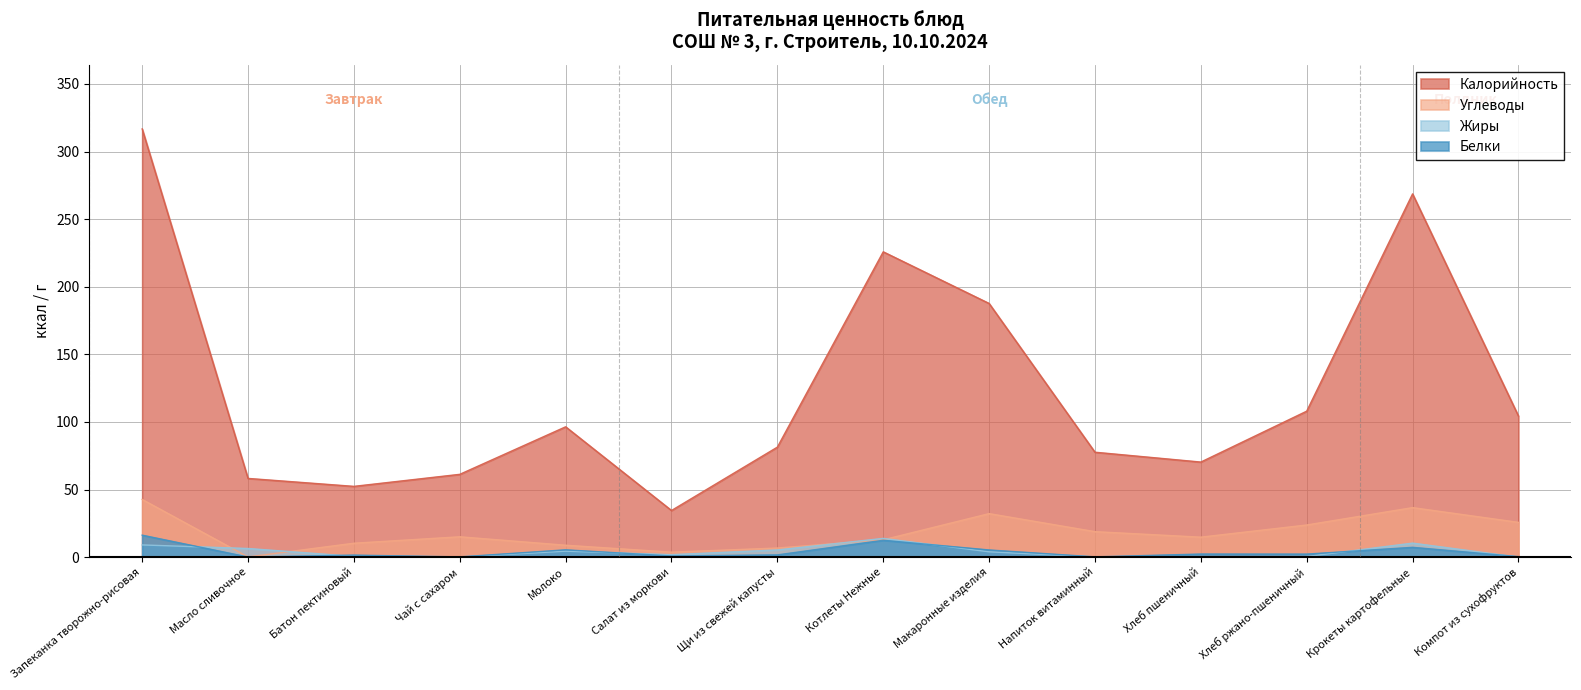

Reading left to right, extract all data points from this chart.

Калорийность: Запеканка творожно-рисовая=316.8	Масло сливочное=58.2	Батон пектиновый=52.3	Чай с сахаром=61.2	Молоко=96.4	Салат из моркови=34.5	Щи из свежей капусты=81.4	Котлеты Нежные=225.8	Макаронные изделия=187.6	Напиток витаминный=77.6	Хлеб пшеничный=70.3	Хлеб ржано-пшеничный=108.0	Крокеты картофельные=268.7	Компот из сухофруктов=104.4
Белки: Запеканка творожно-рисовая=16.2	Масло сливочное=0.1	Батон пектиновый=1.5	Чай с сахаром=0.2	Молоко=5.4	Салат из моркови=0.8	Щи из свежей капусты=1.6	Котлеты Нежные=12.5	Макаронные изделия=5.3	Напиток витаминный=0.2	Хлеб пшеничный=2.3	Хлеб ржано-пшеничный=2.2	Крокеты картофельные=7.2	Компот из сухофруктов=0.4
Жиры: Запеканка творожно-рисовая=9.0	Масло сливочное=6.4	Батон пектиновый=0.6	Чай с сахаром=0.0	Молоко=4.4	Салат из моркови=1.8	Щи из свежей капусты=5.3	Котлеты Нежные=13.9	Макаронные изделия=3.9	Напиток витаминный=0.2	Хлеб пшеничный=0.2	Хлеб ржано-пшеничный=0.4	Крокеты картофельные=10.4	Компот из сухофруктов=0.0
Углеводы: Запеканка творожно-рисовая=42.7	Масло сливочное=0.1	Батон пектиновый=10.3	Чай с сахаром=15.0	Молоко=8.8	Салат из моркови=3.7	Щи из свежей капусты=6.7	Котлеты Нежные=12.8	Макаронные изделия=32.2	Напиток витаминный=18.8	Хлеб пшеничный=14.8	Хлеб ржано-пшеничный=23.8	Крокеты картофельные=36.6	Компот из сухофруктов=25.7